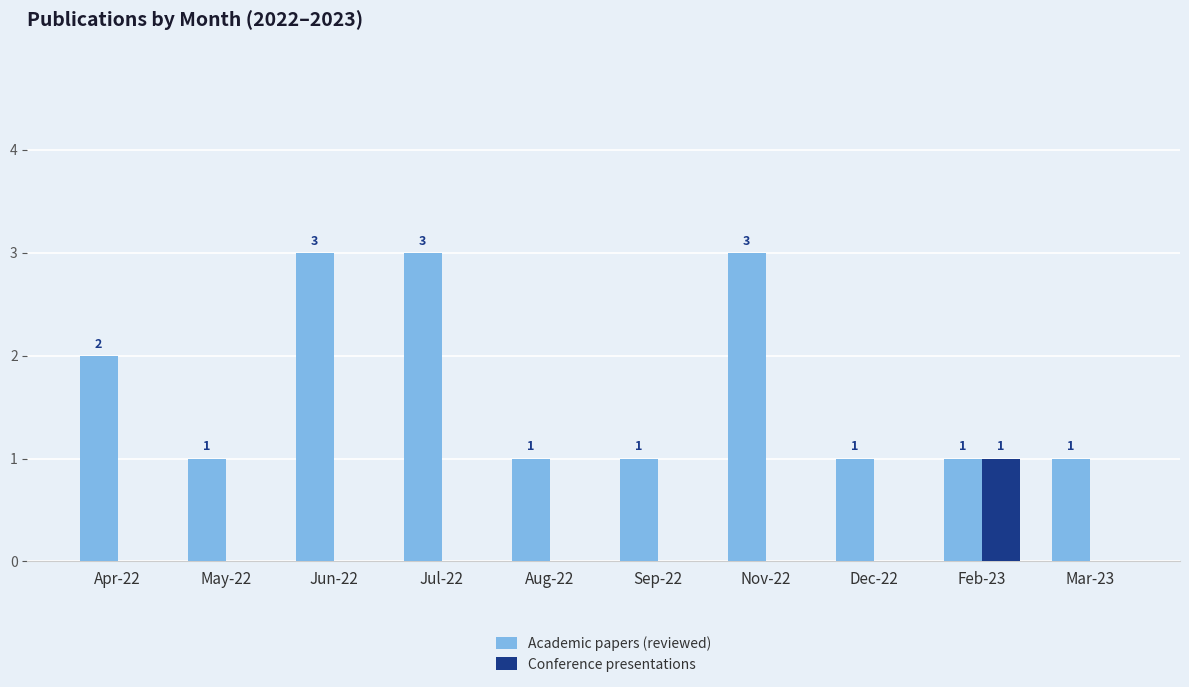

What is the approximate value of Conference presentations at Feb-23?

1